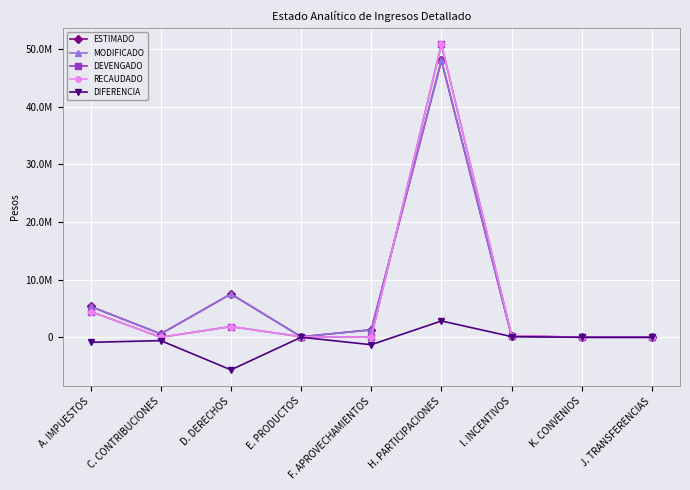

How many distinct data groups are displayed?

5